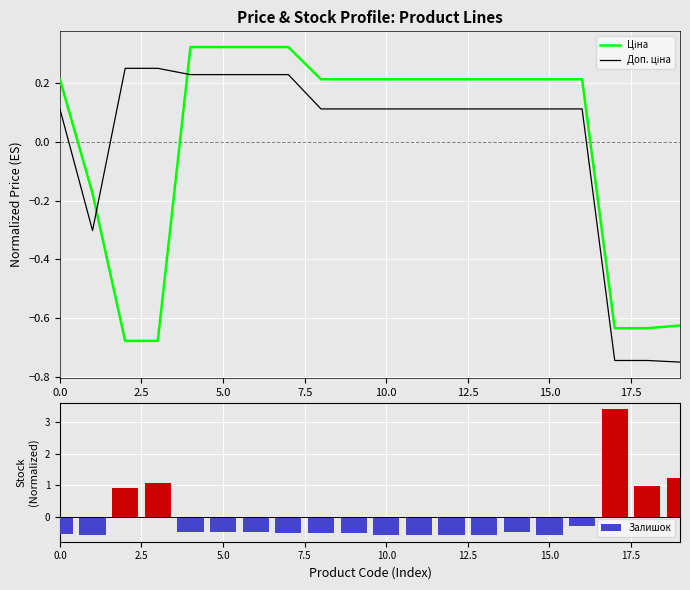

What position from the right is 15?

5